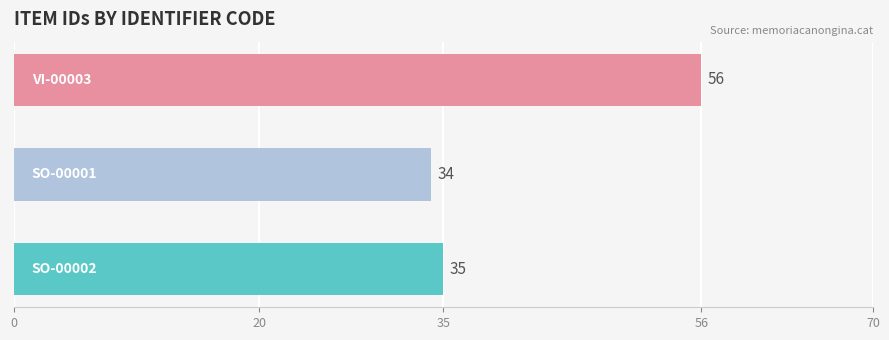

What is the minimum value shown in the chart?

34